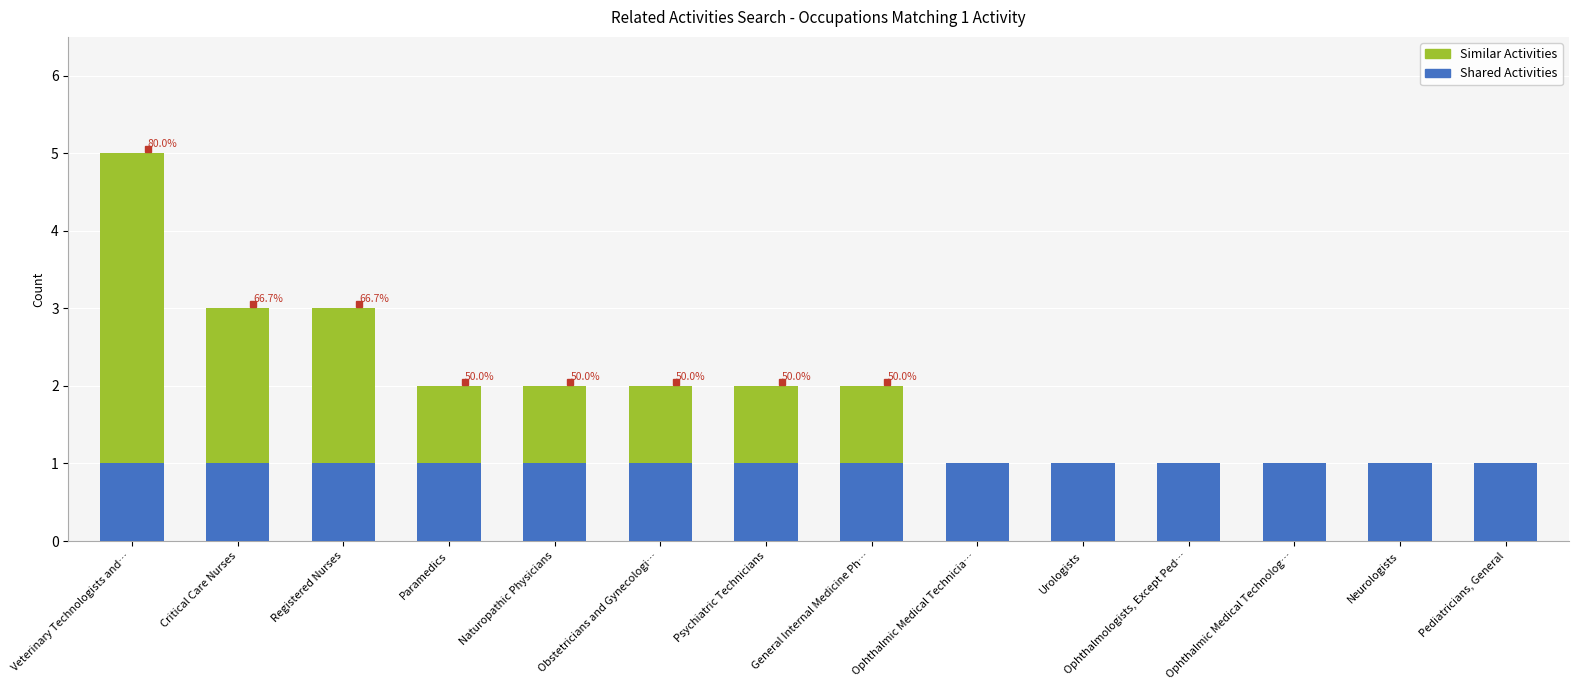

What are all the series names shown in the legend?

Similar Activities, Shared Activities